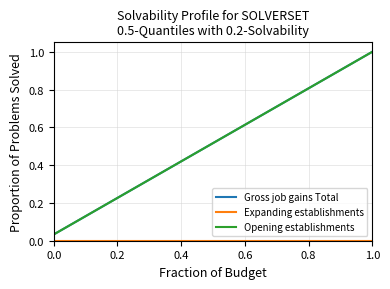

What is the difference between the maximum and minimum values in the Gross job gains Total series?

1.0